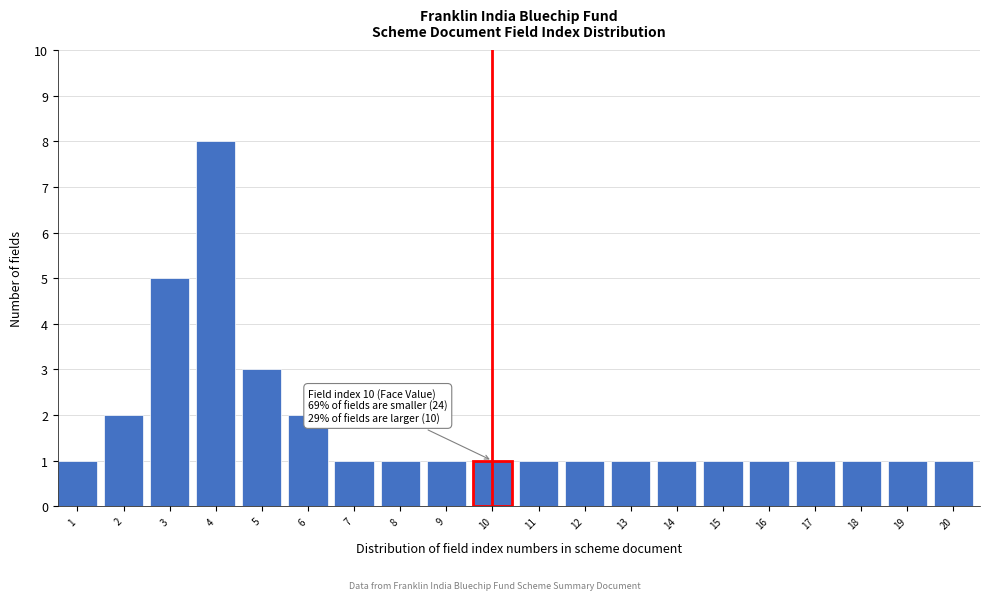

Reading left to right, extract all data points from this chart.

1	2	5	8	3	2	1	1	1	1	1	1	1	1	1	1	1	1	1	1